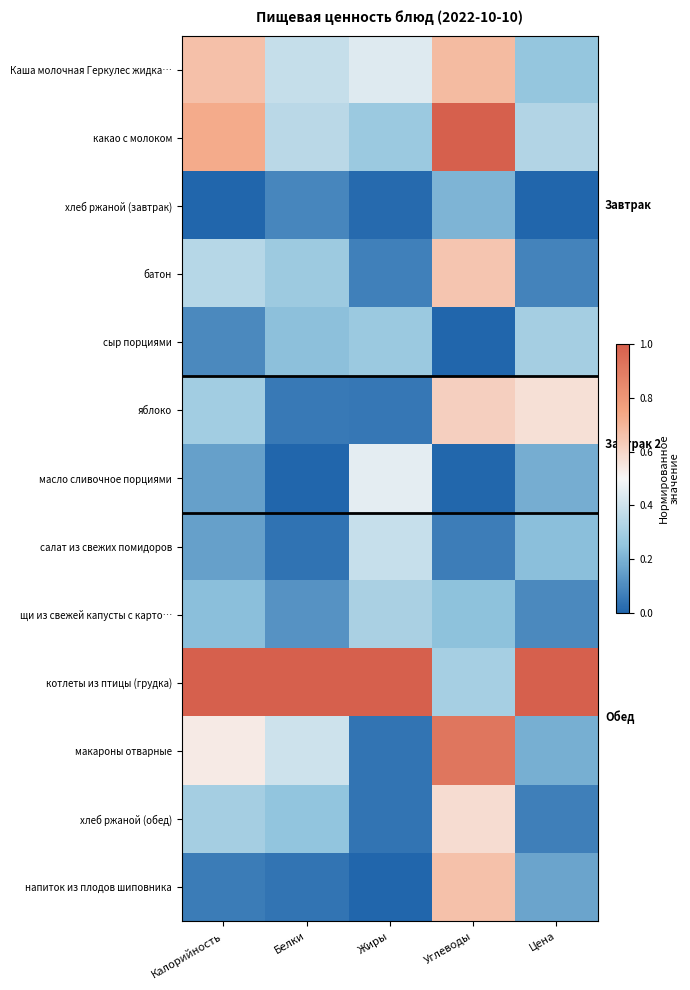

At Углеводы, list the series in order from largest to smallest.

какао с молоком, макароны отварные, Каша молочная Геркулес жидка…, напиток из плодов шиповника, батон, яблоко, хлеб ржаной (обед), котлеты из птицы (грудка), щи из свежей капусты с карто…, хлеб ржаной (завтрак), салат из свежих помидоров, масло сливочное порциями, сыр порциями